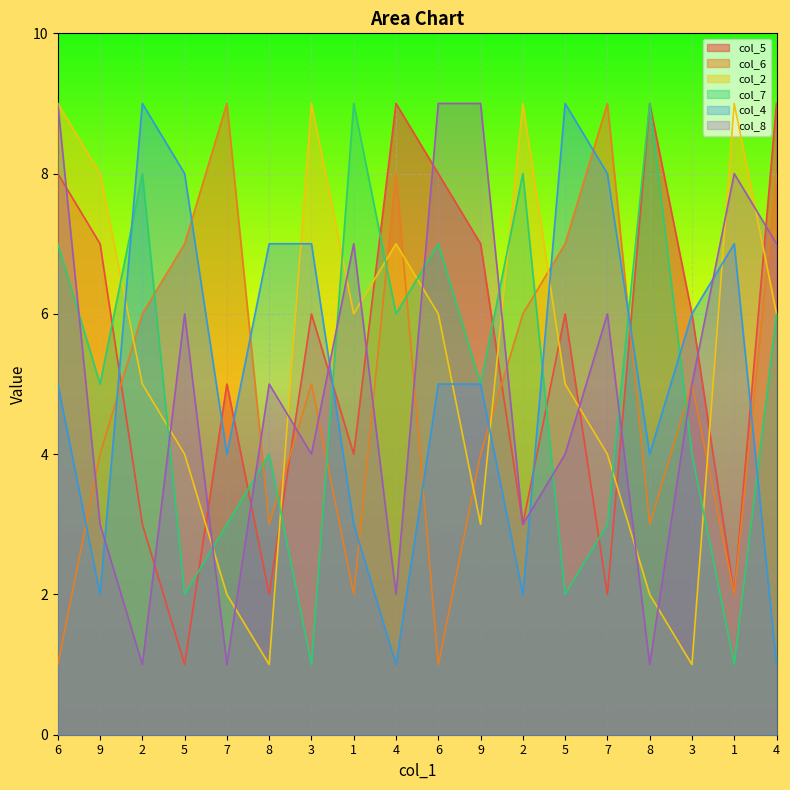

Count the col_6 values in the range 3 to 7.

10